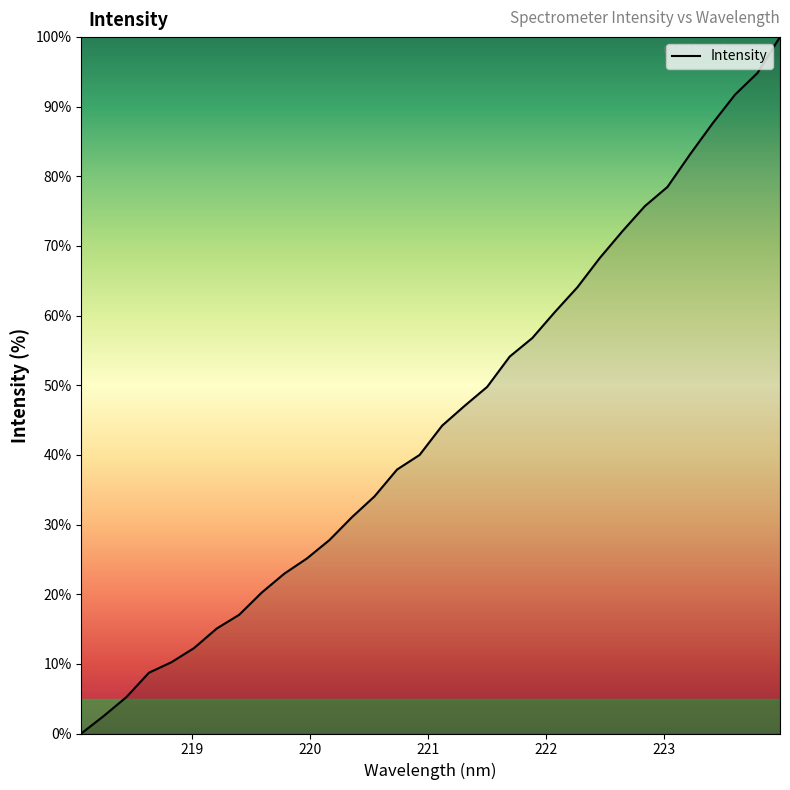

What is the difference between the maximum and minimum values?

100.0